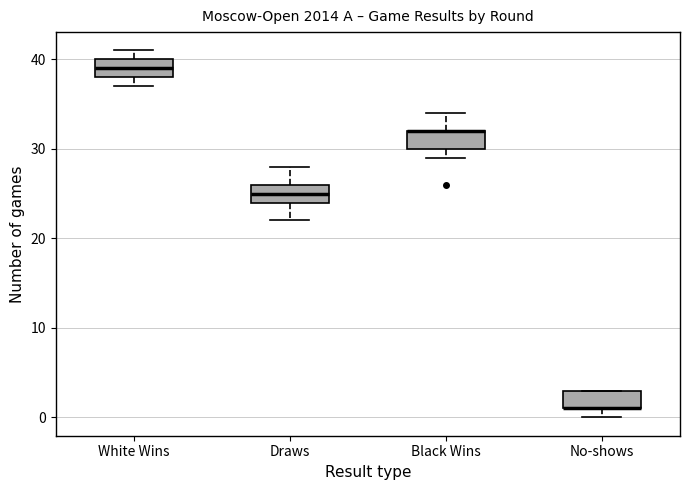

Where is the upper edge of the box for No-shows on the y-axis? The values are not printed on the chart, so give them approximately, as read against the axis.

3